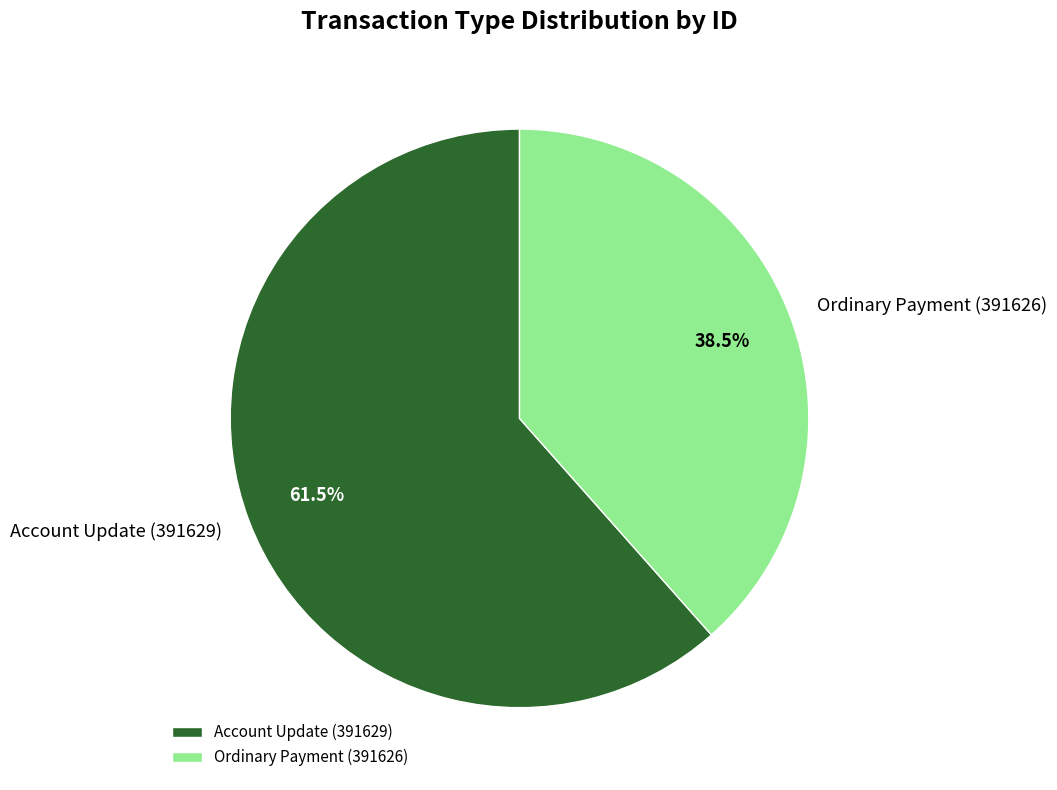

Approximately how many times larger is the value at Account Update (391629) compared to Ordinary Payment (391626)?

1.6